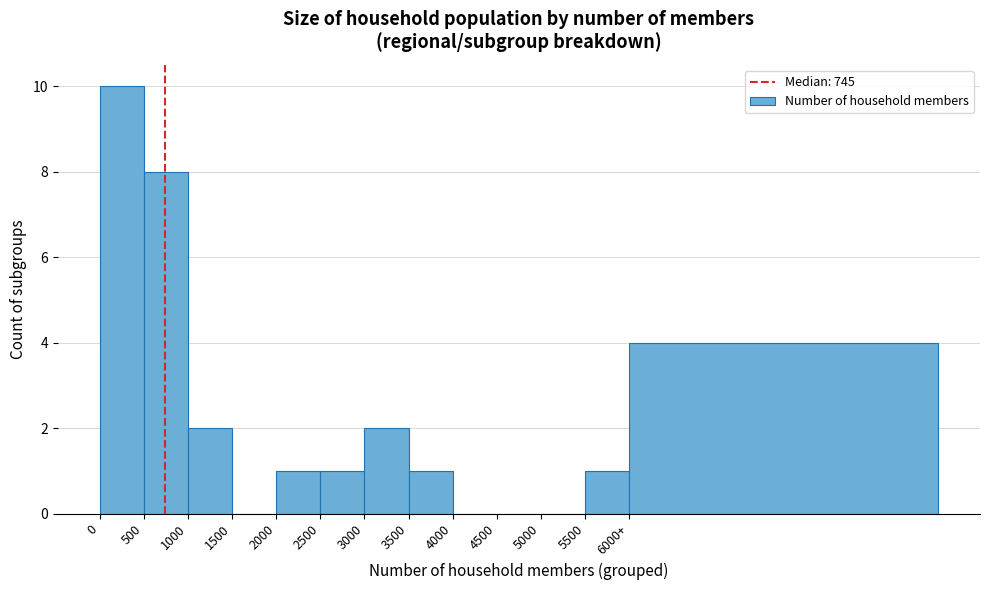

Reading left to right, extract all data points from this chart.

0=10	500=8	1000=2	1500=0	2000=1	2500=1	3000=2	3500=1	4000=0	4500=0	5000=0	5500=1	6000+=4